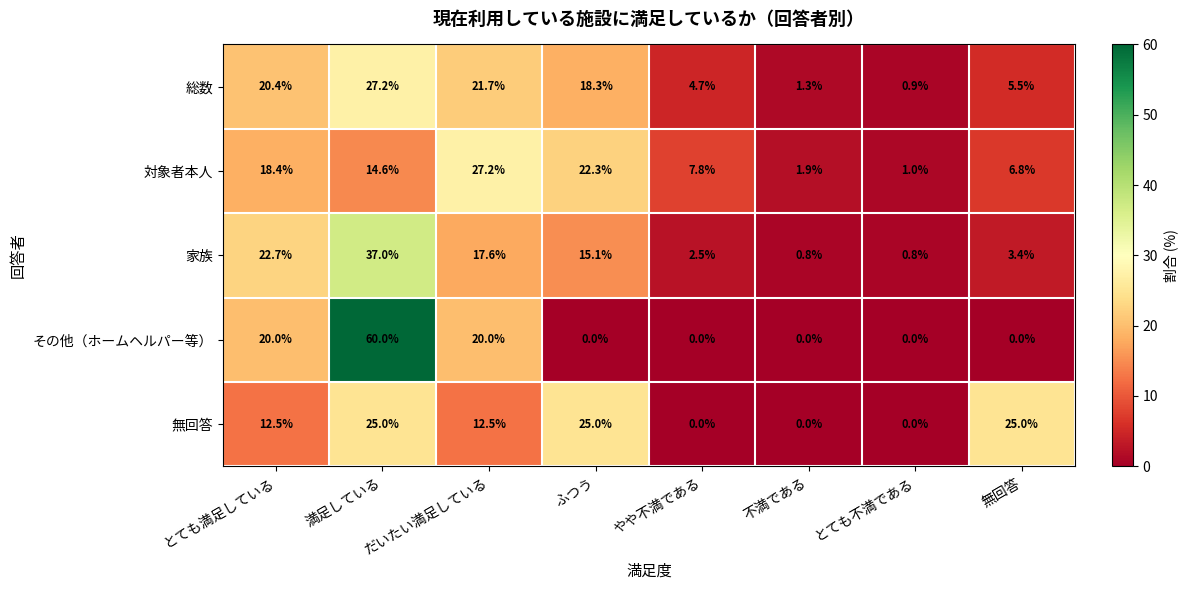

At とても満足している, list the series in order from largest to smallest.

家族, 総数, その他（ホームヘルパー等）, 対象者本人, 無回答